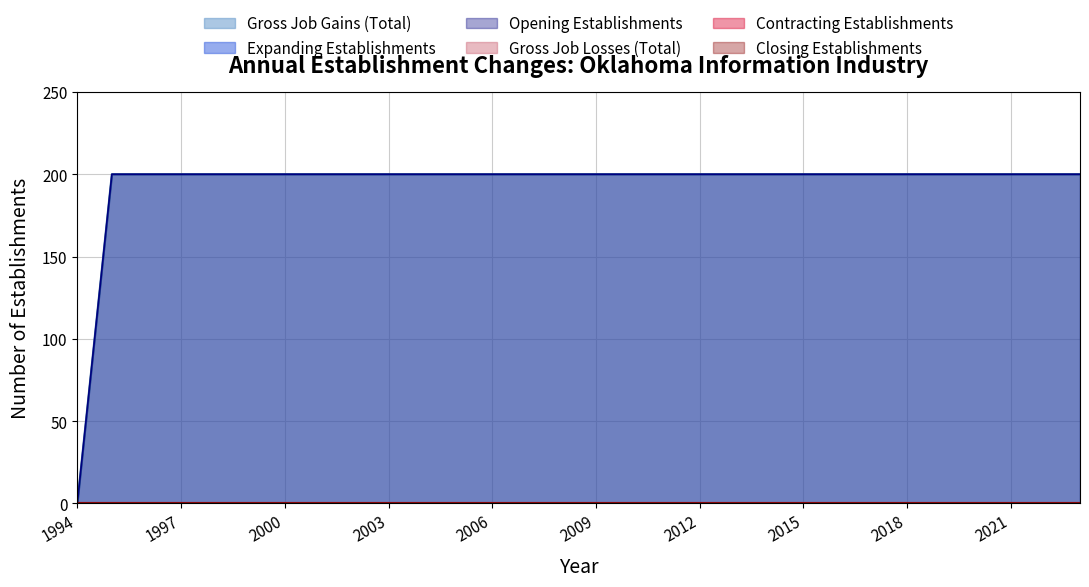

The Gross Job Gains (Total) series shows 337 at 2005. True or false?

False